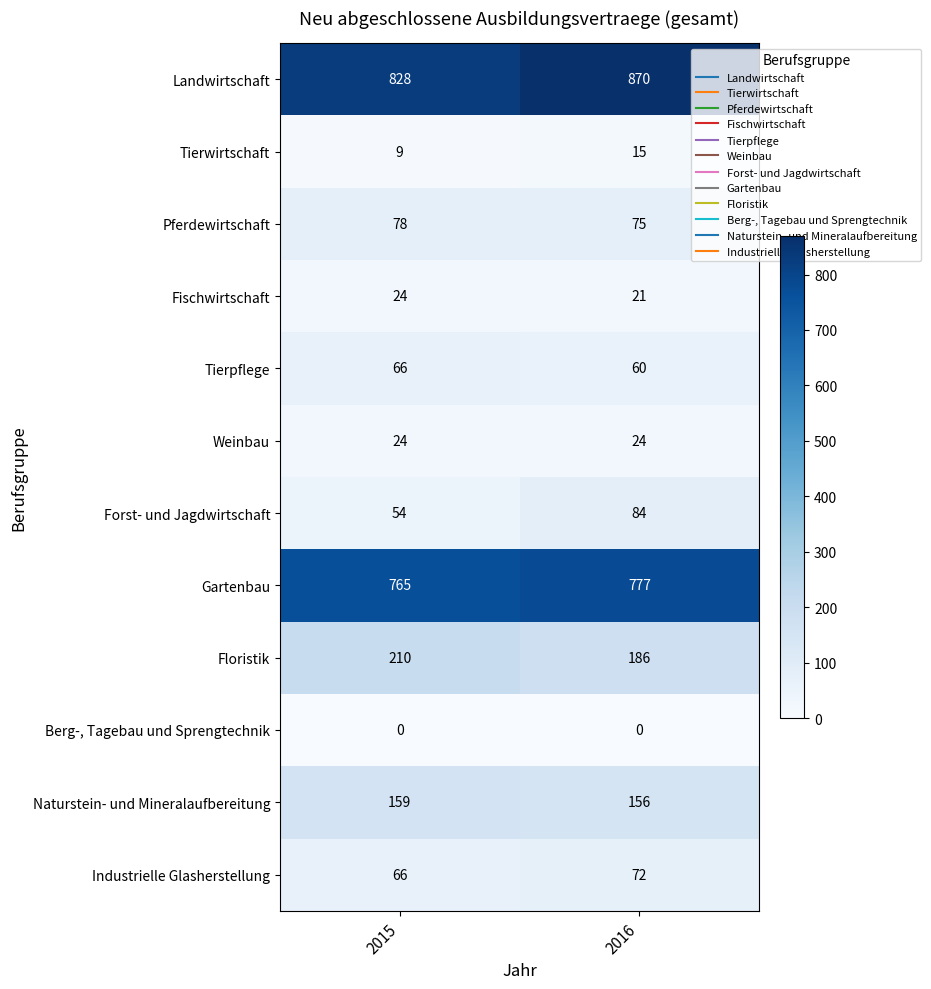

What is the maximum value for Floristik?

210